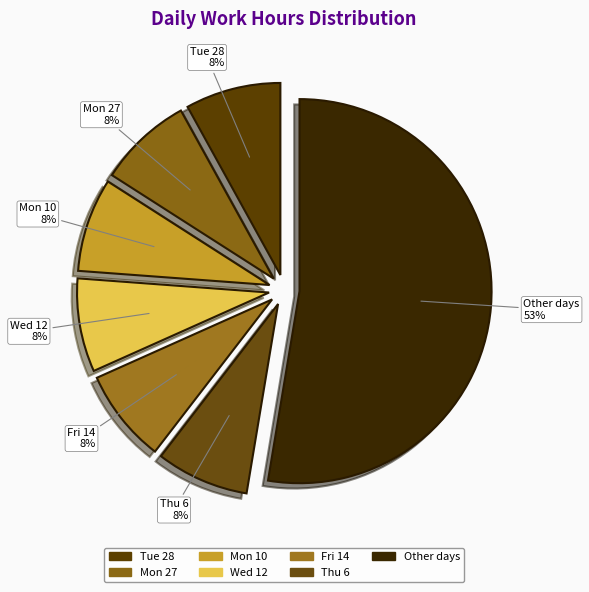

How many segments does this pie chart have?

7